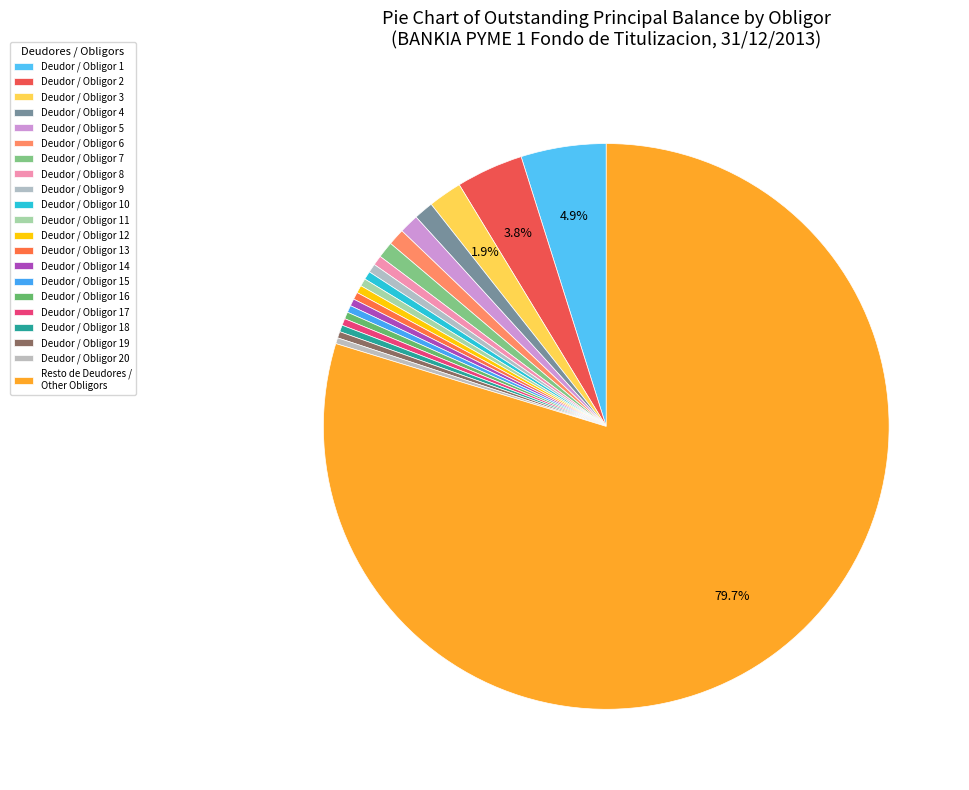

How many slices are in this pie chart?

21